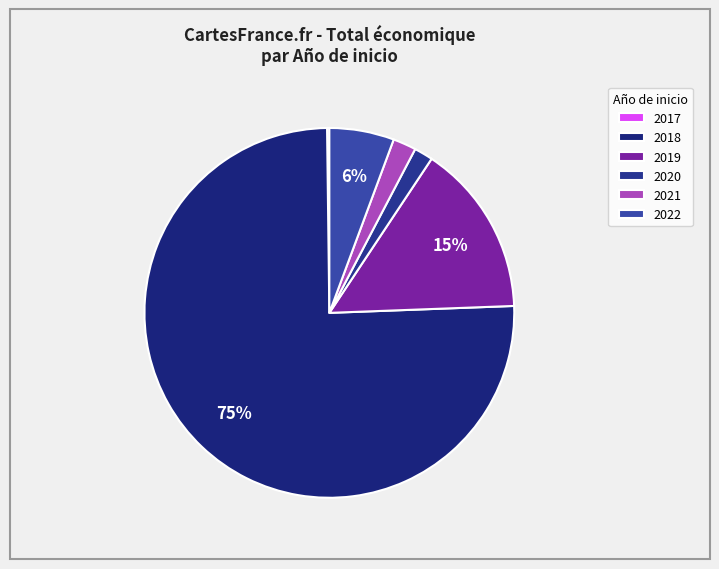

To the nearest percent, what is the difference between the largest and smallest slice percentages?

75%